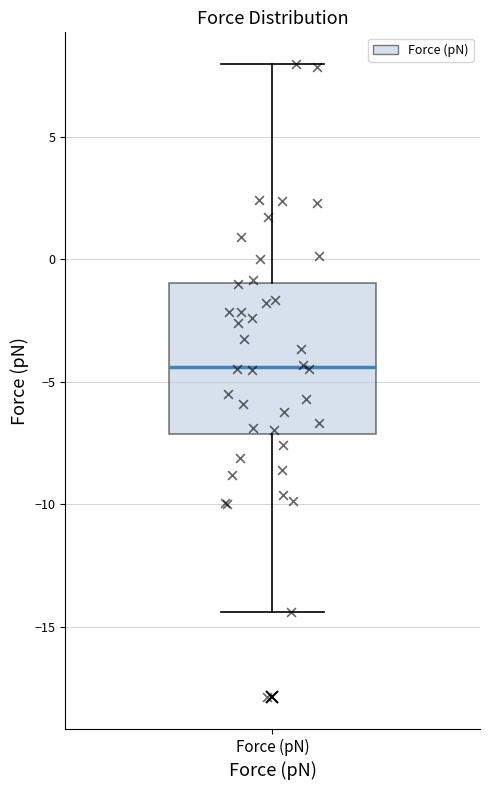

Read this box plot against the y-axis: the position of the median line, the range covered by the box, and the ends of both whiskers. The values are not printed on the chart, so give them approximately, as read against the axis.

median -4.5, box -7.0 to -1.0, whiskers -14.5 to 8.0